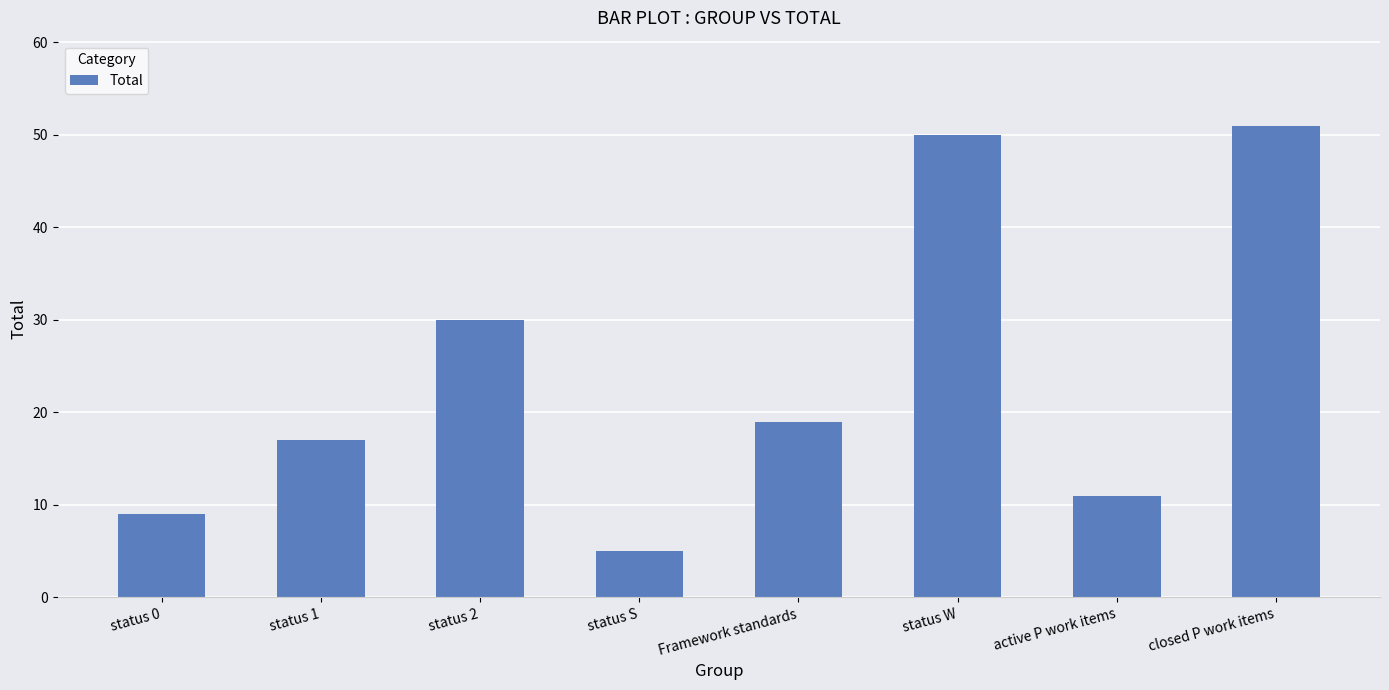

Reading right to left, transcribe all the data shown in this chart.

51	11	50	19	5	30	17	9